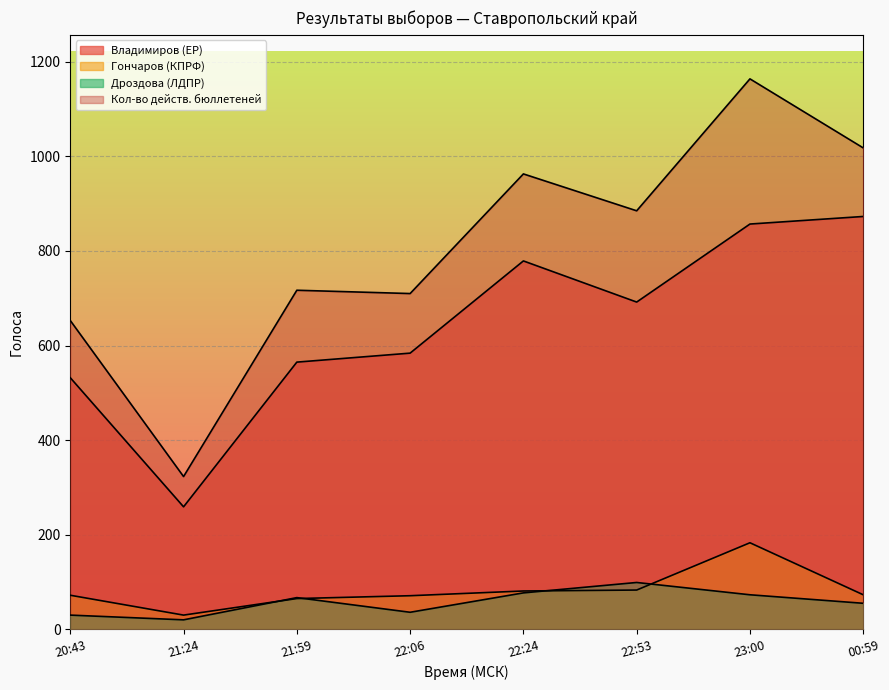

What is the value of the Кол-во действ. бюллетеней point at the 4th from the left?

710